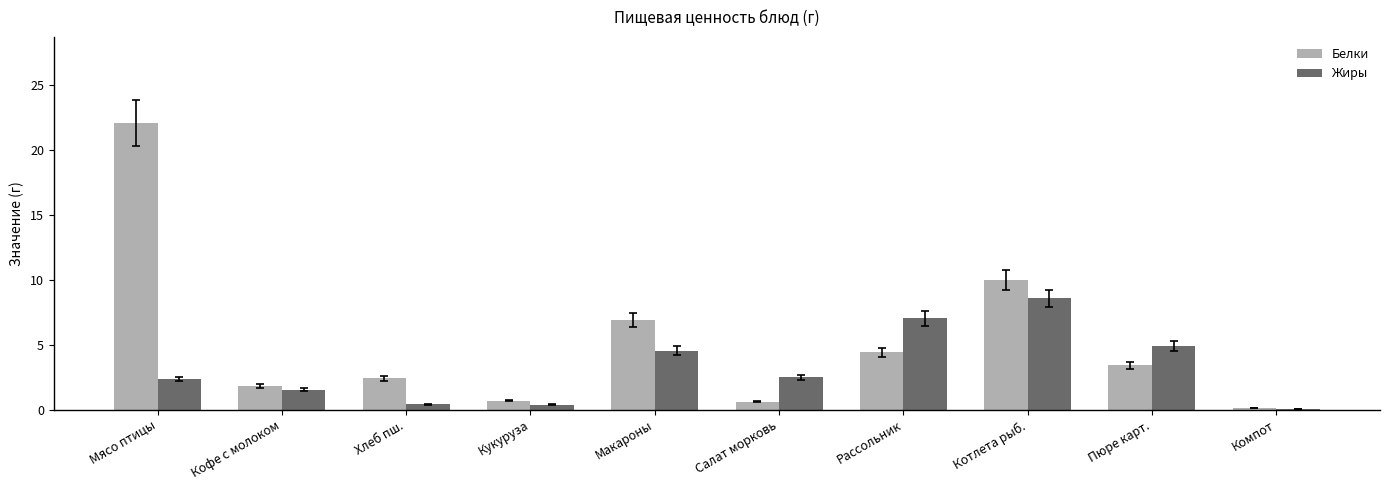

Where is Белки nearest to the value 11?

Котлета рыб.